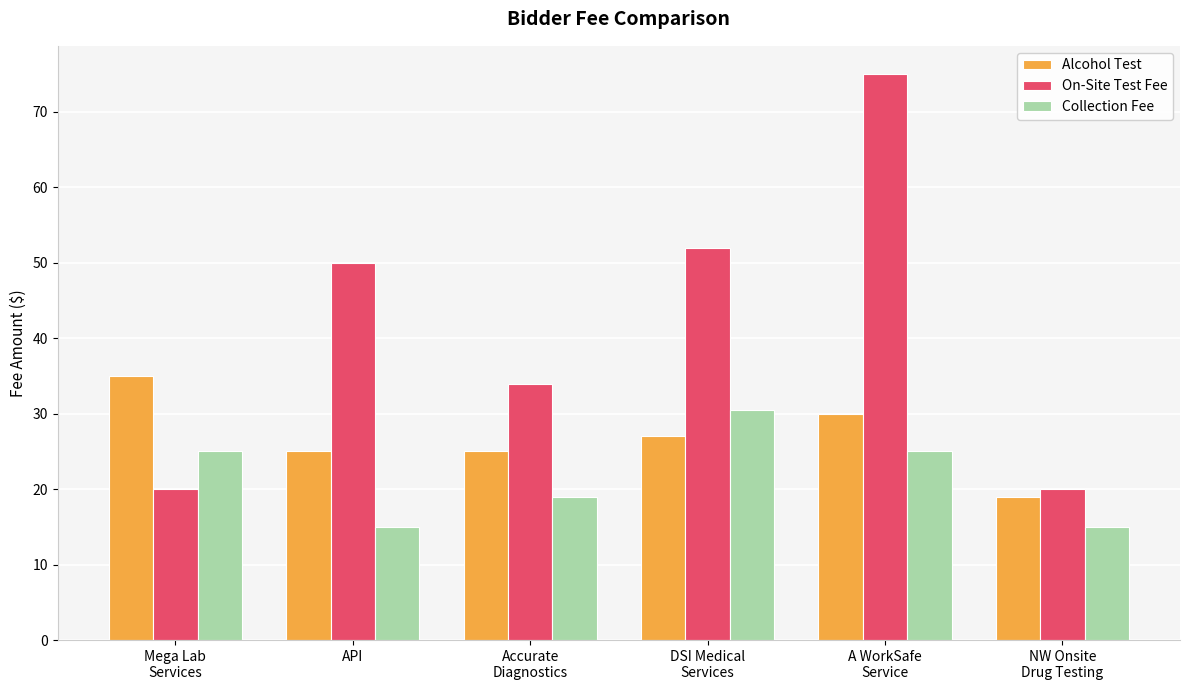

What is the difference between the highest and lowest values at DSI Medical
Services?

25.0